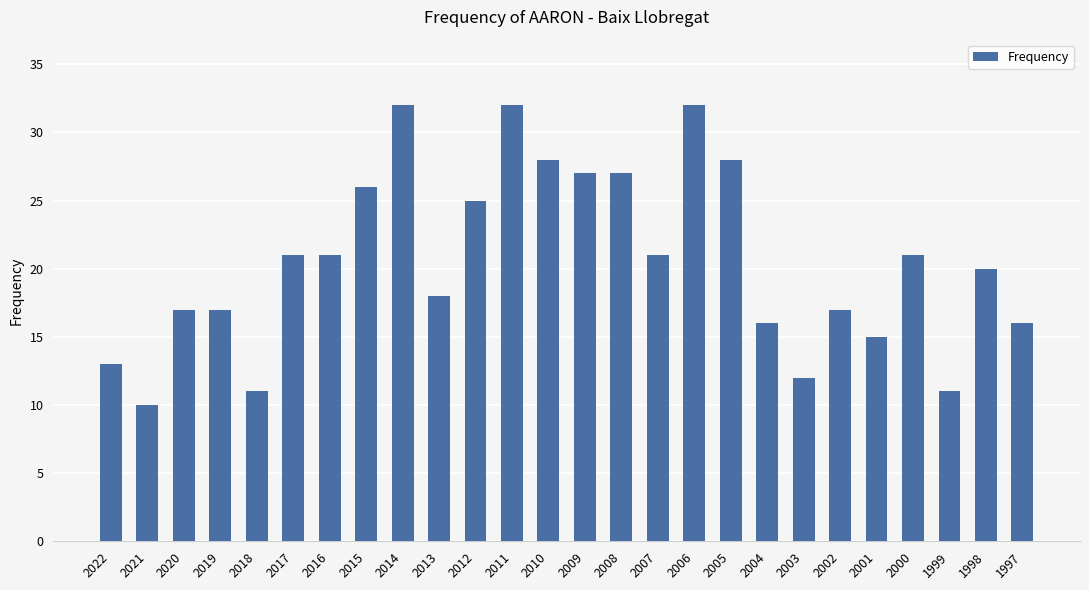

What is the sum of the values at 1999 and 2010?

39